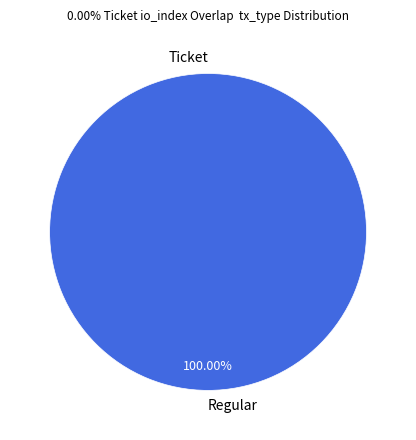

Is Ticket the majority of the pie?

No